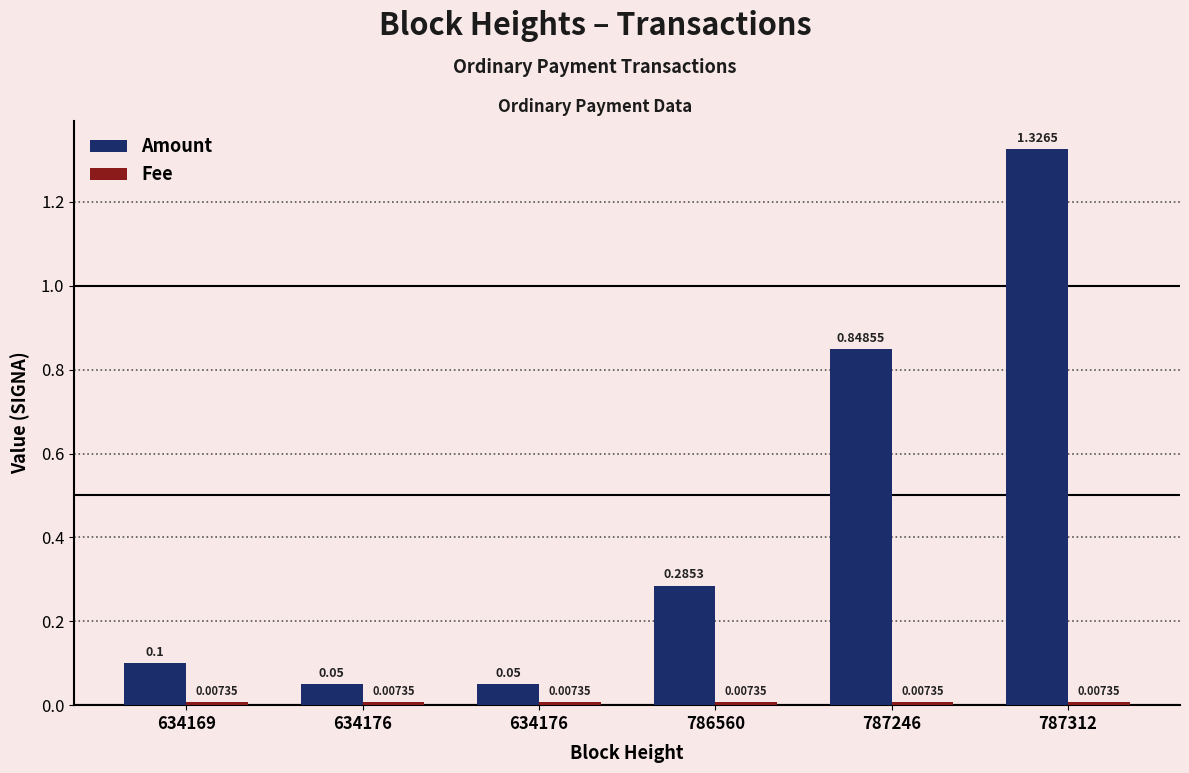

Does the chart contain any negative values?

No